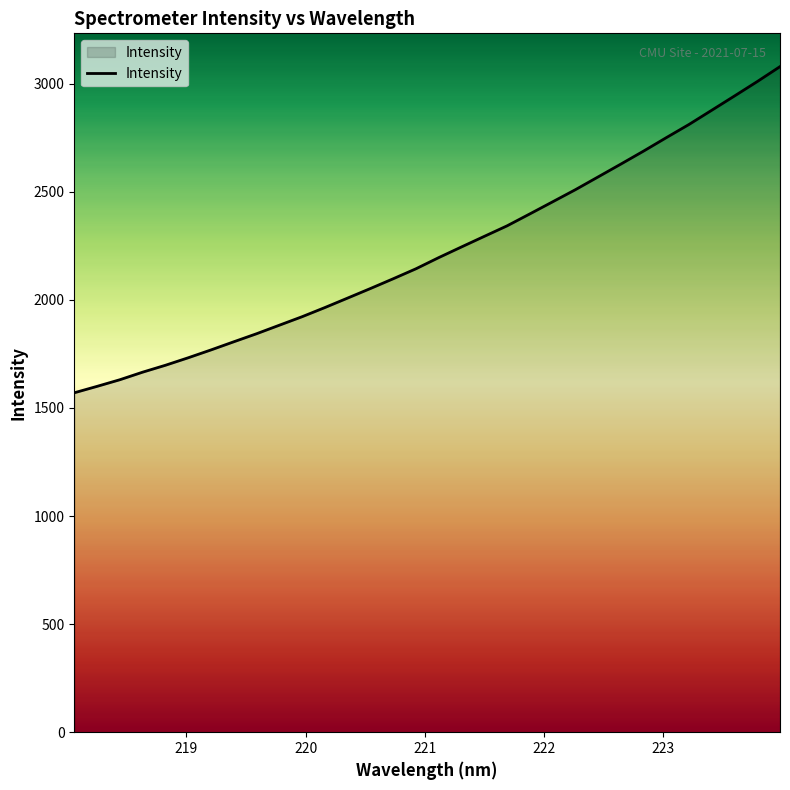

What is the smallest value displayed?

1570.1